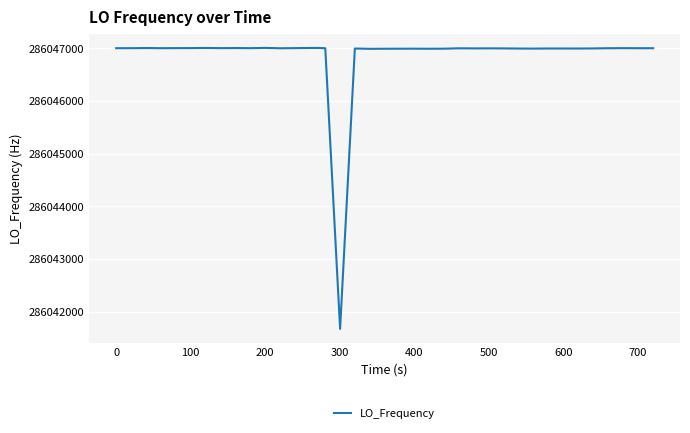

What is the minimum value shown in the chart?

286041671.5